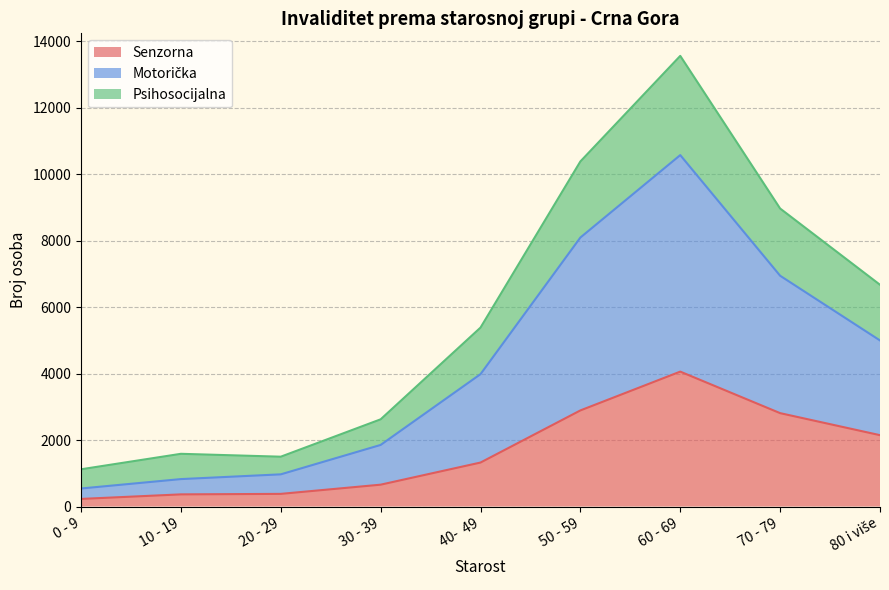

Does the chart have visible grid lines?

Yes